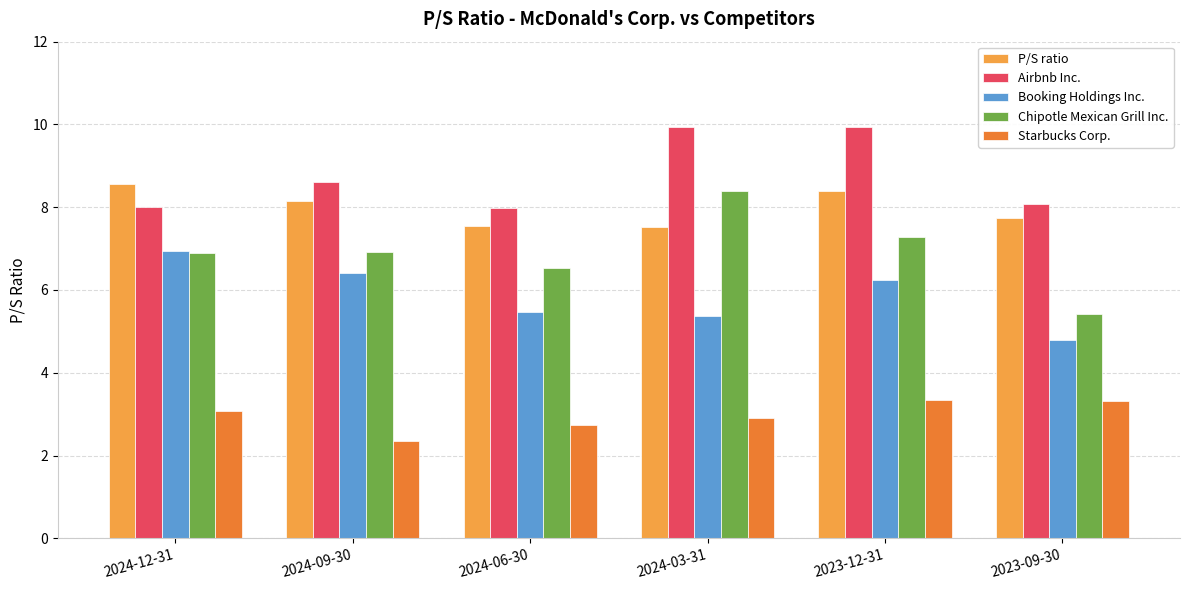

Are the bars horizontal?

No